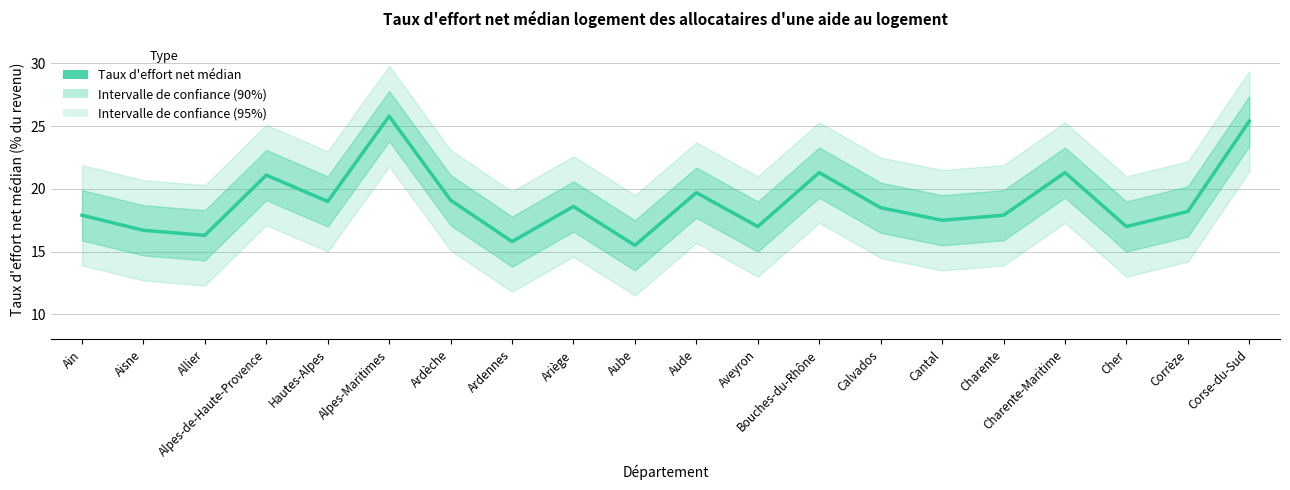

Count the number of values greater than 18.

11